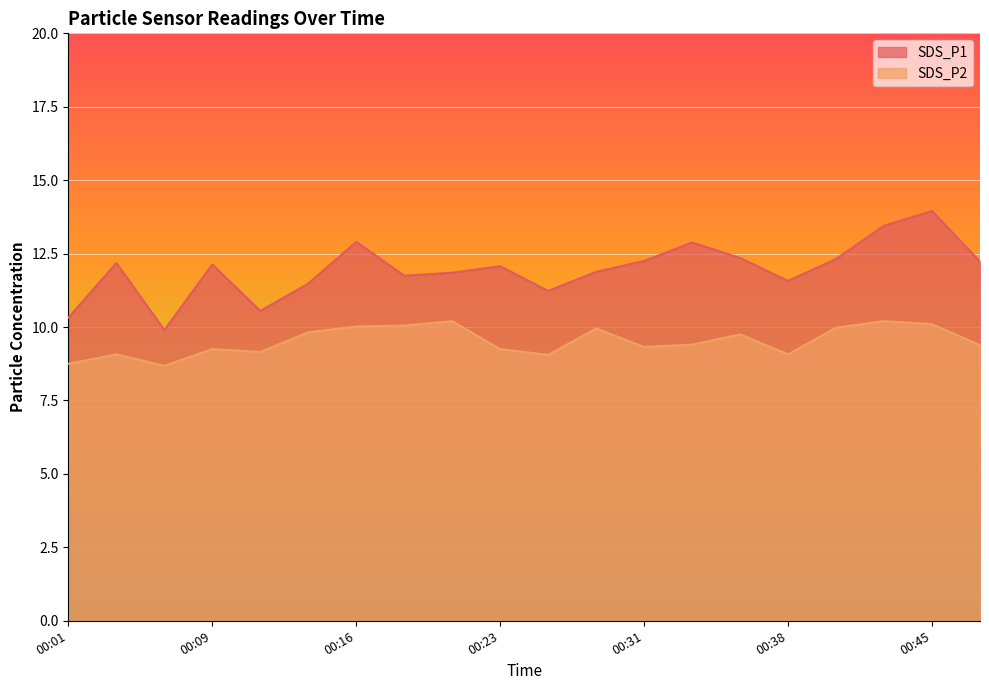

What is the smallest value displayed?

8.7